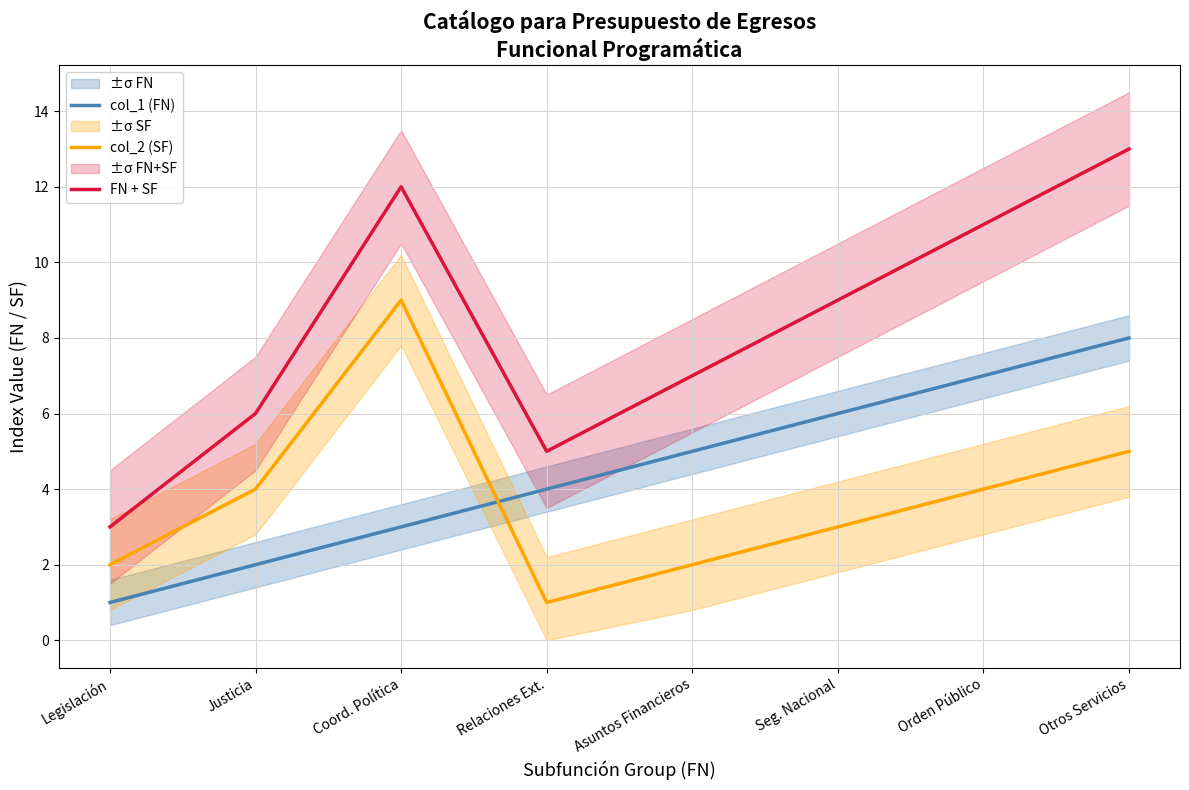

Rank the series by their average value, from lowest to highest.

col_2 (SF), col_1 (FN), FN + SF